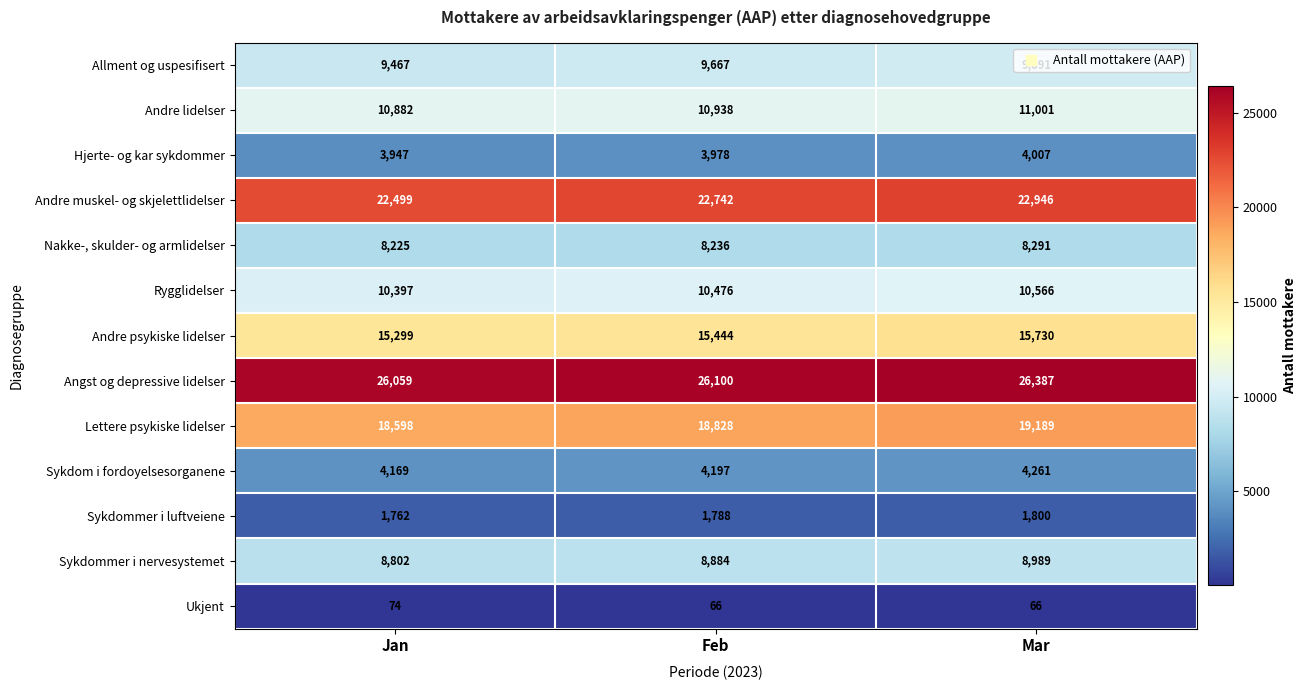

Which series changed the most between Feb and Mar?

Lettere psykiske lidelser